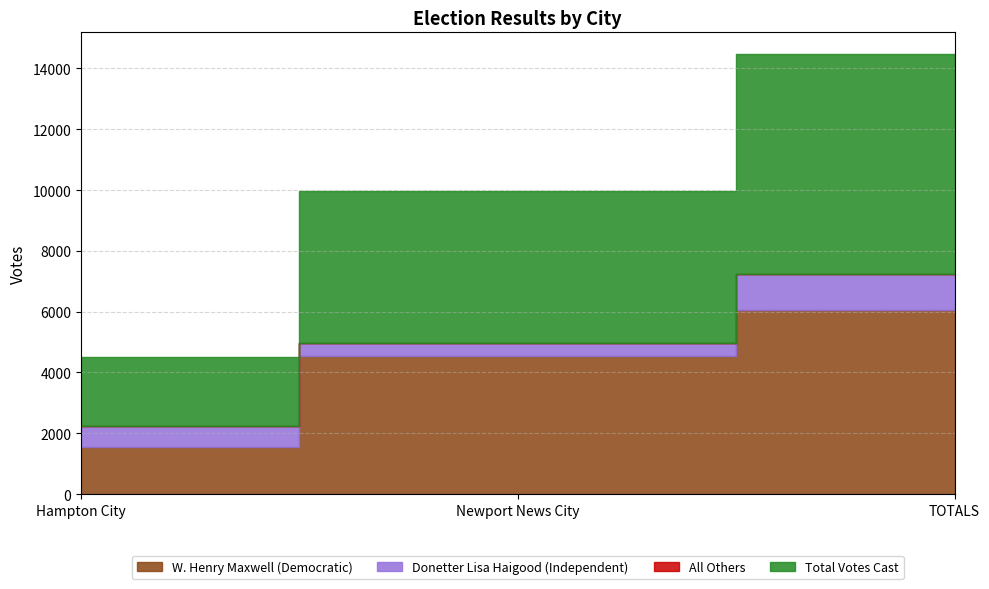

How many positive values does the All Others series have?

2